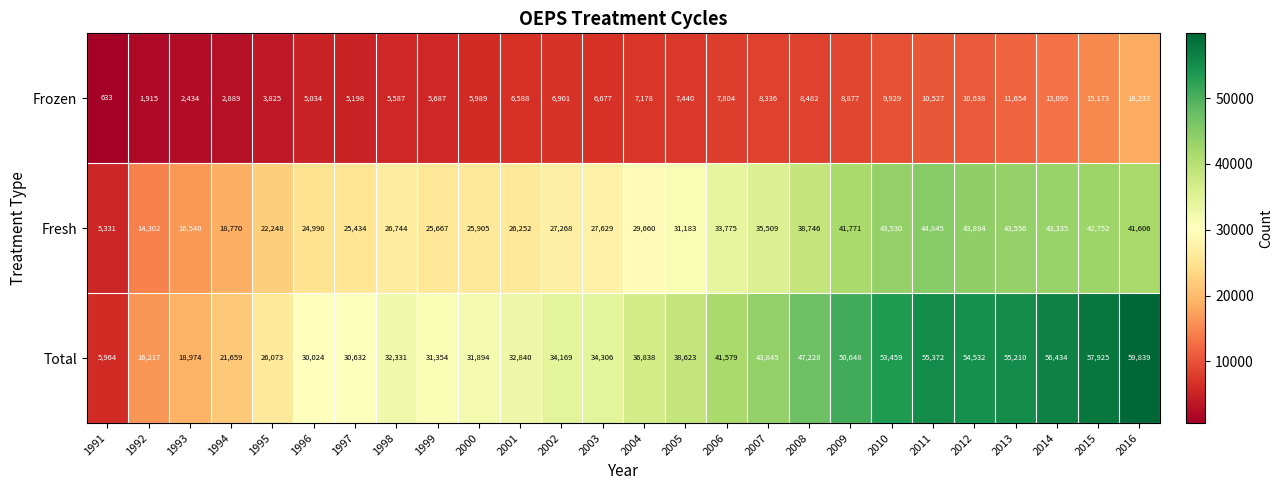

Which label corresponds to the smallest value in the chart?

1991